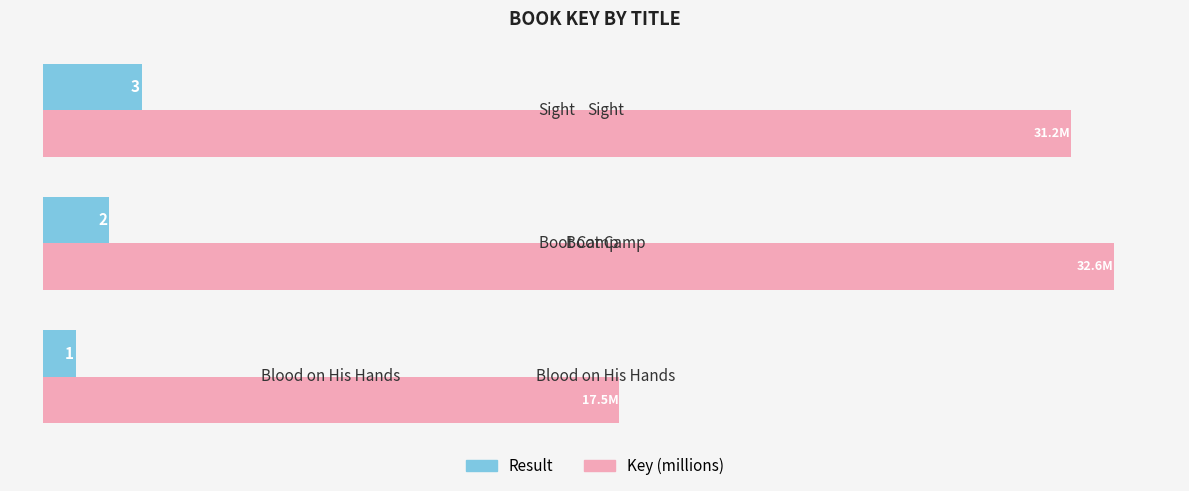

List the series in order of their peak value, highest first.

Key (millions), Result